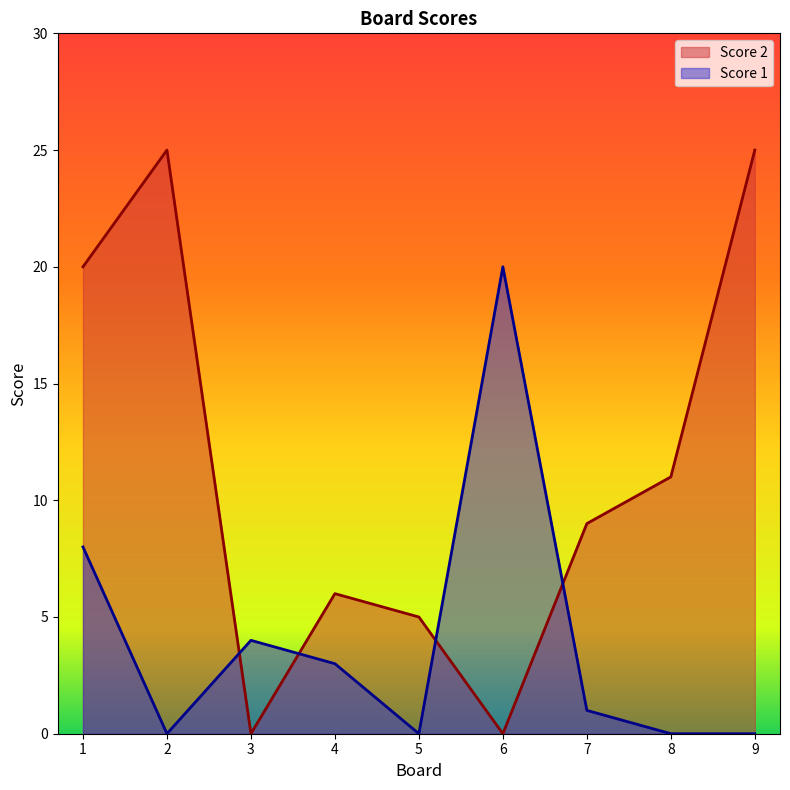

Between which two adjacent categories do Score 1 and Score 2 first intersect?

2 and 3